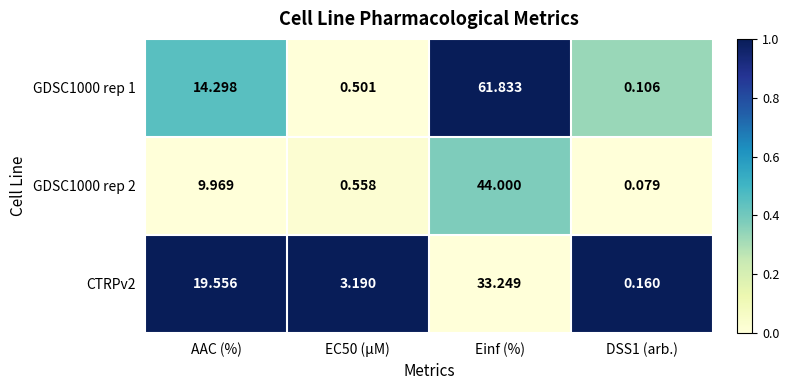

At which category is the sum across all series the highest?

Einf (%)